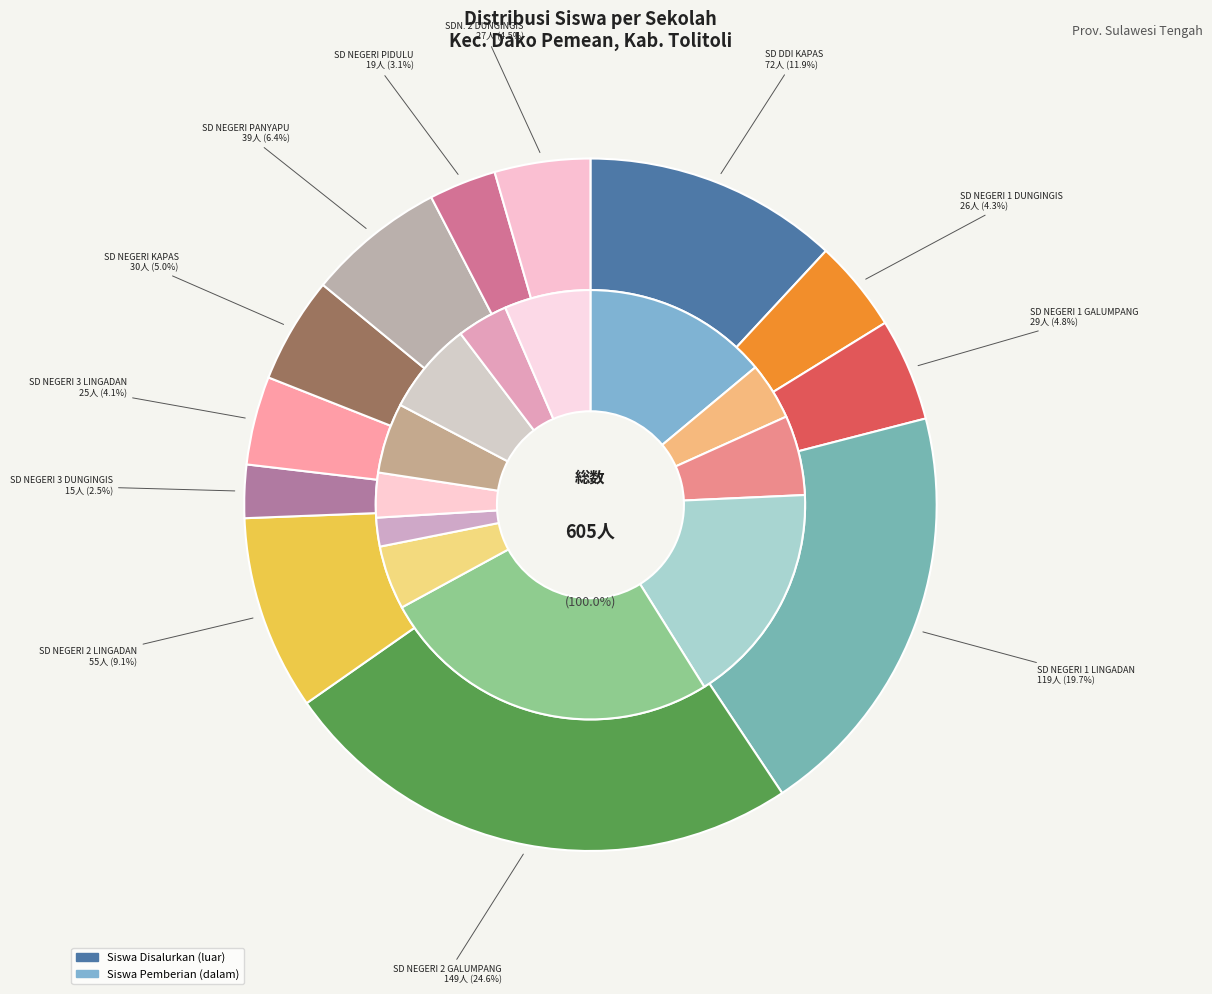

Is it true that SD NEGERI 1 DUNGINGIS is 1% of the pie?

False